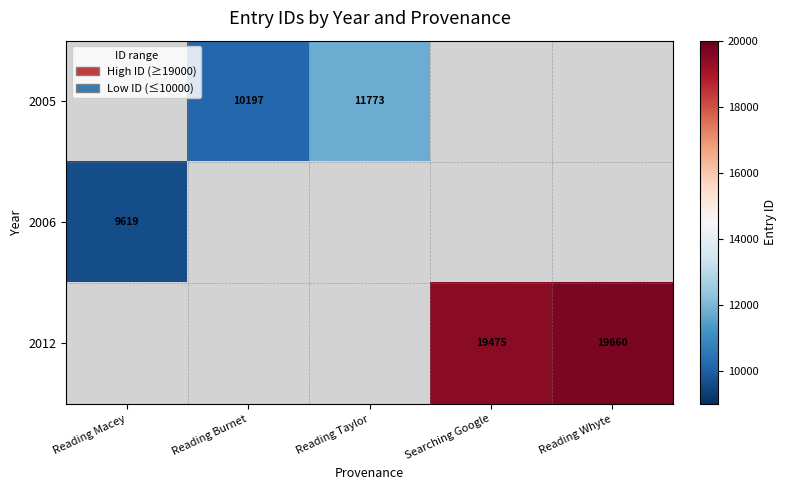

Between Reading Taylor and Reading Macey, which is larger?

Reading Taylor